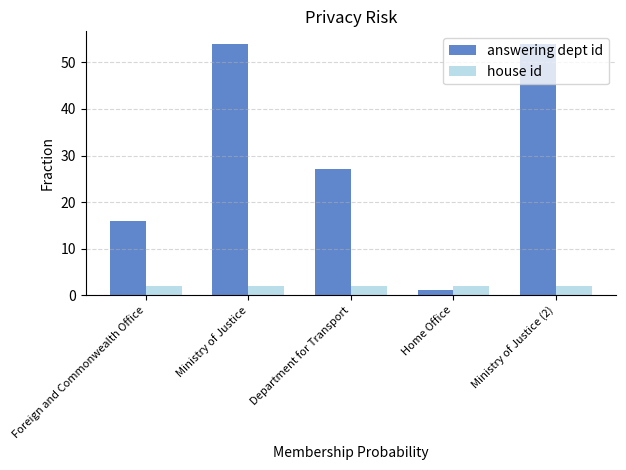

Reading left to right, list all the values displayed in this chart.

answering dept id: Foreign and Commonwealth Office=16	Ministry of Justice=54	Department for Transport=27	Home Office=1	Ministry of Justice (2)=54
house id: Foreign and Commonwealth Office=2	Ministry of Justice=2	Department for Transport=2	Home Office=2	Ministry of Justice (2)=2